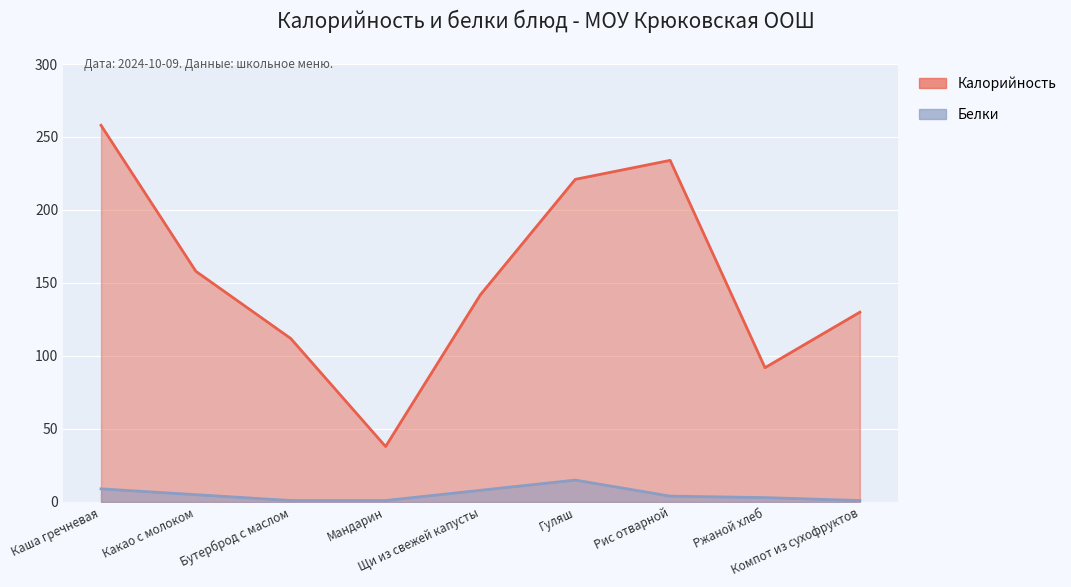

True or false: Белки has a value of 1 at Мандарин.

True